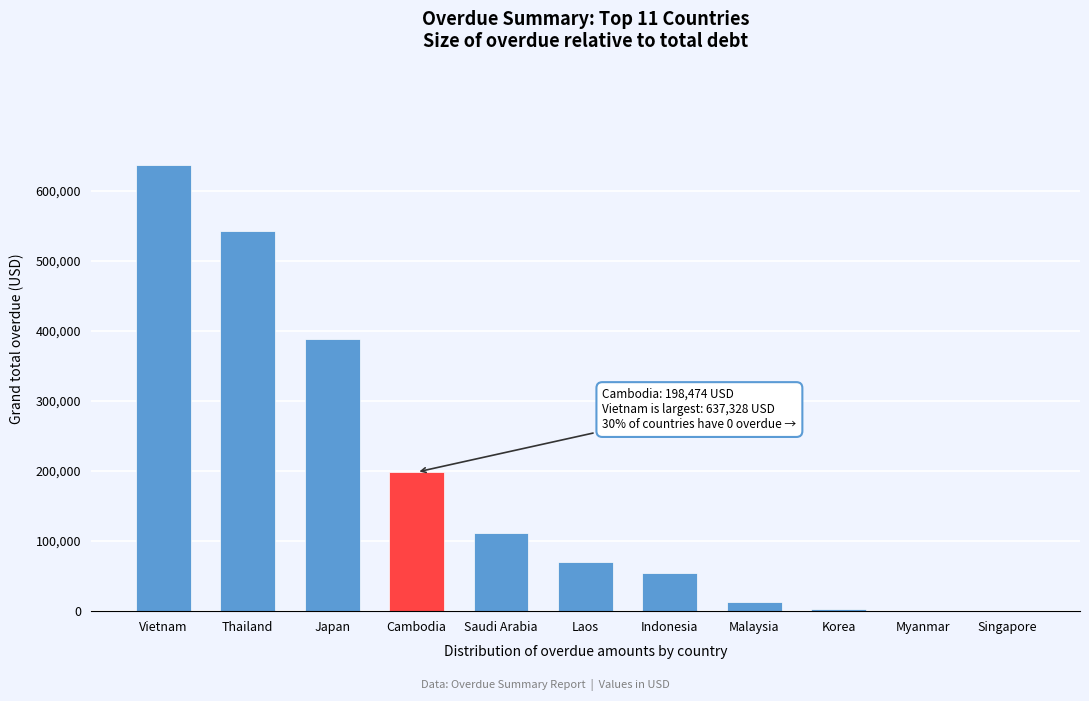

What is the sum of the values at Thailand and Indonesia?

596744.9